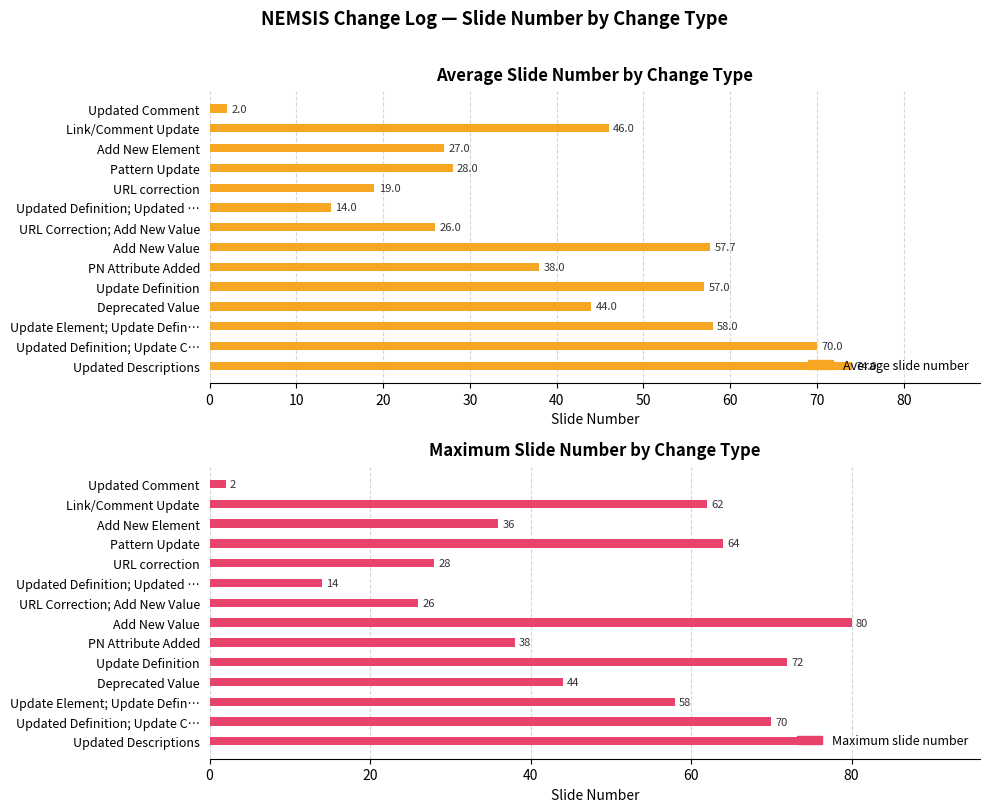

How many groups of bars are there?

14